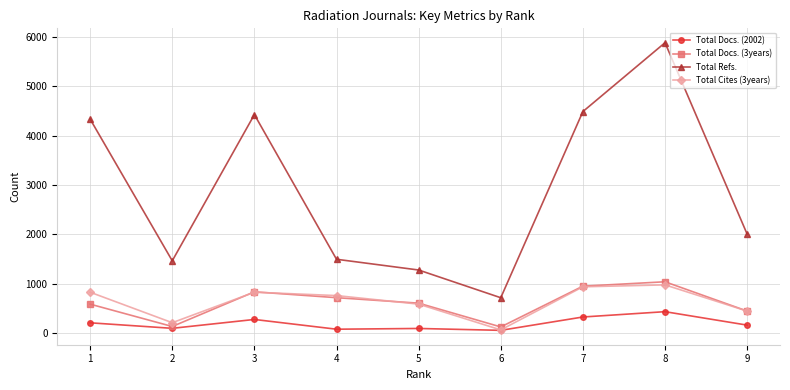

What is the average value of the Total Cites (3years) series?

621